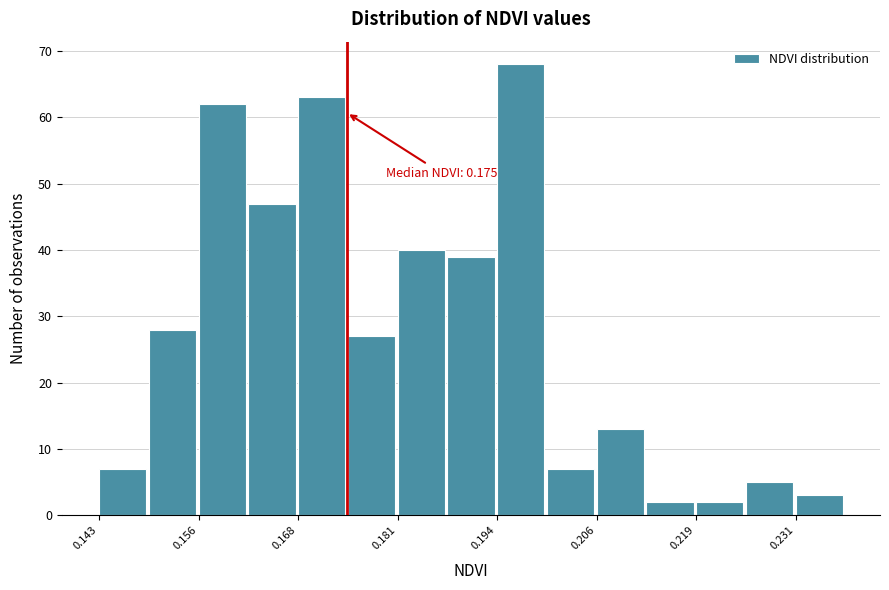

Around what value on the x-axis is the tallest bar? Give the approximate position of its centre, as read against the axis.

0.196